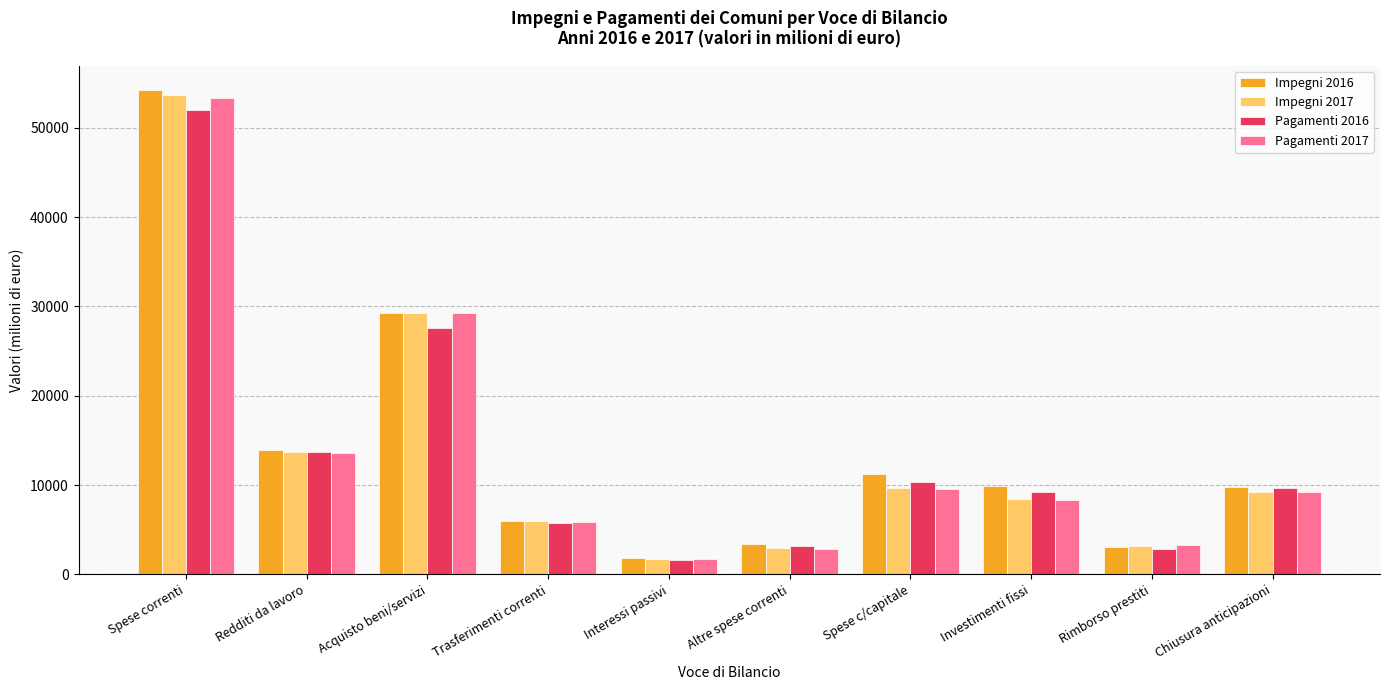

How many series are shown in this chart?

4